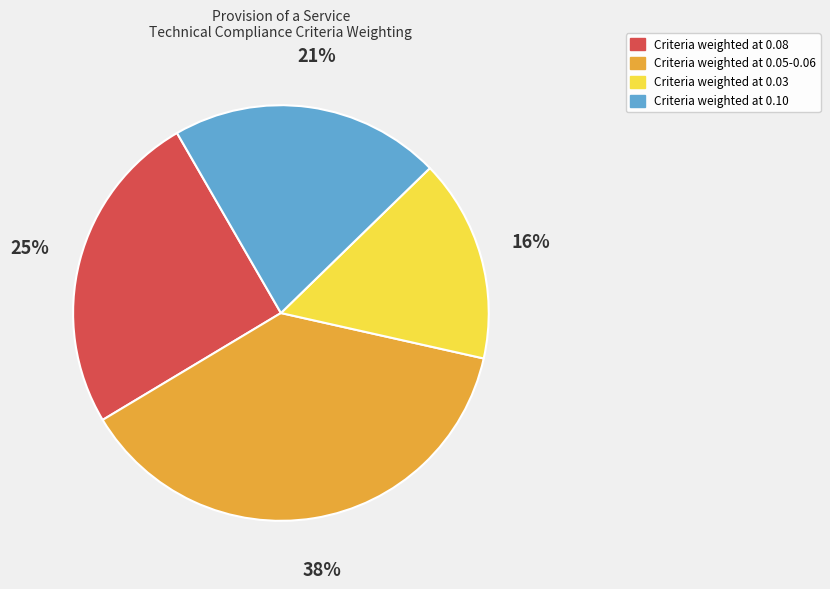

To the nearest percent, what is the difference between the largest and smallest slice percentages?

22%